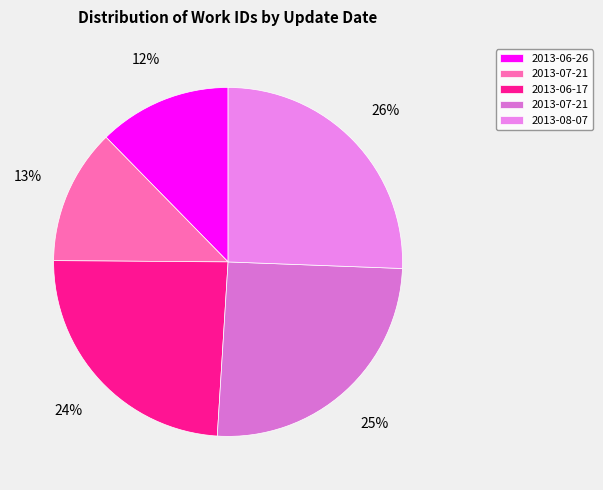

Count the number of slices in the pie.

5